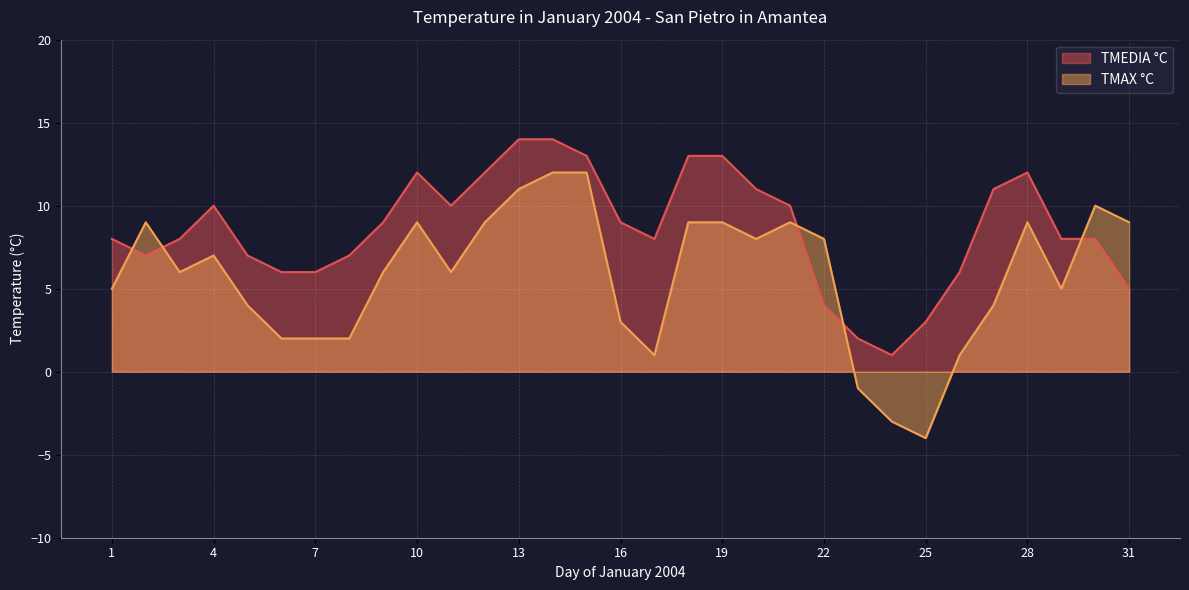

What is the sum of the TMEDIA °C values at 30 and 19?

21